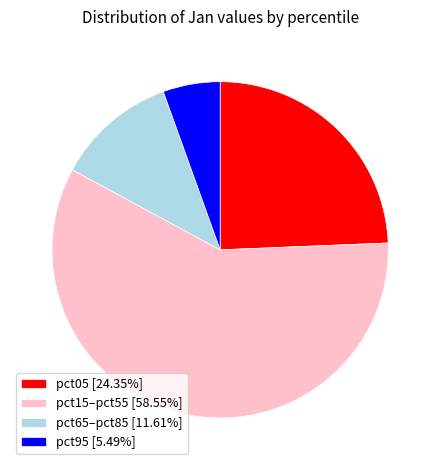

Is pct15–pct55 [58.55%] the majority of the pie?

Yes